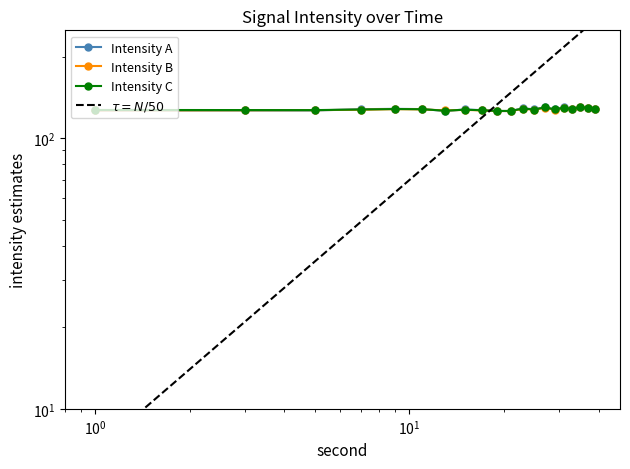

At which category is the sum across all series the highest?

34